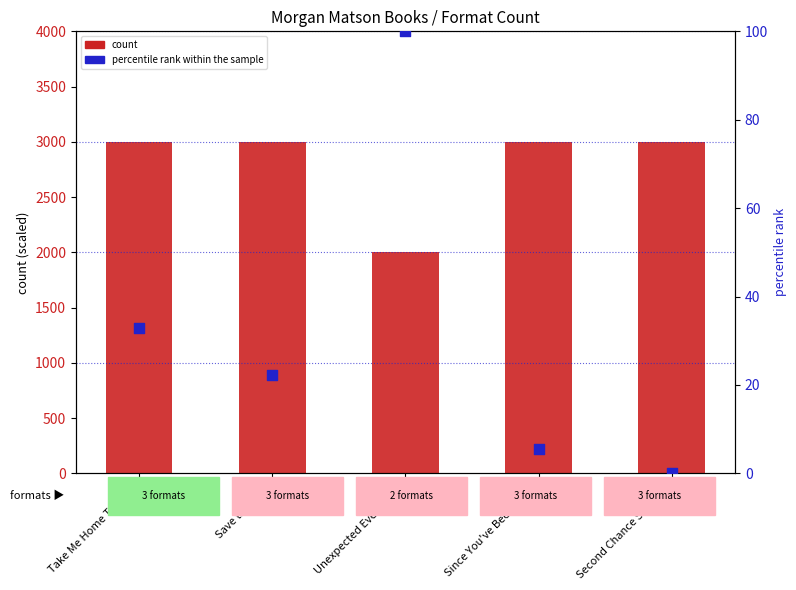

What is the total value across all series at Second Chance Summer?

3000.0